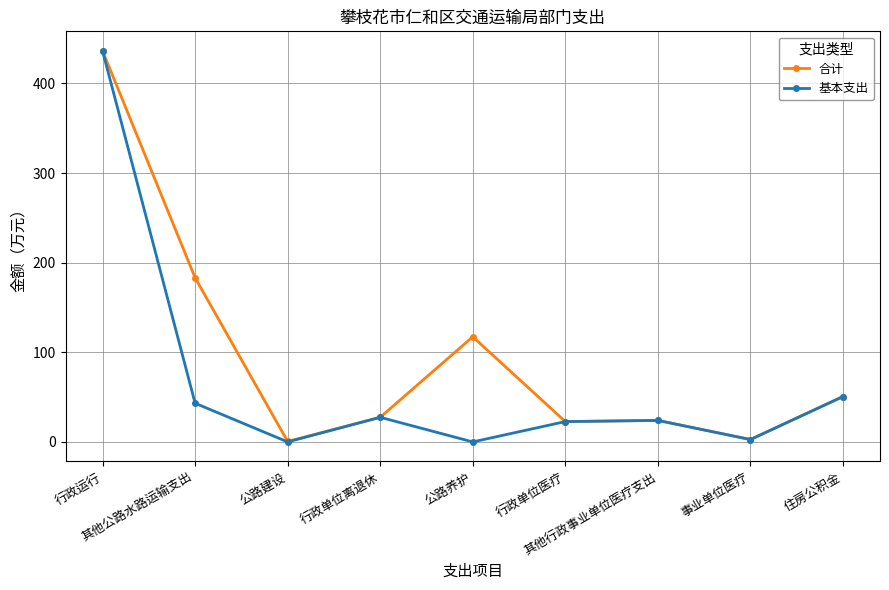

Does the chart display data point markers on the line(s)?

Yes